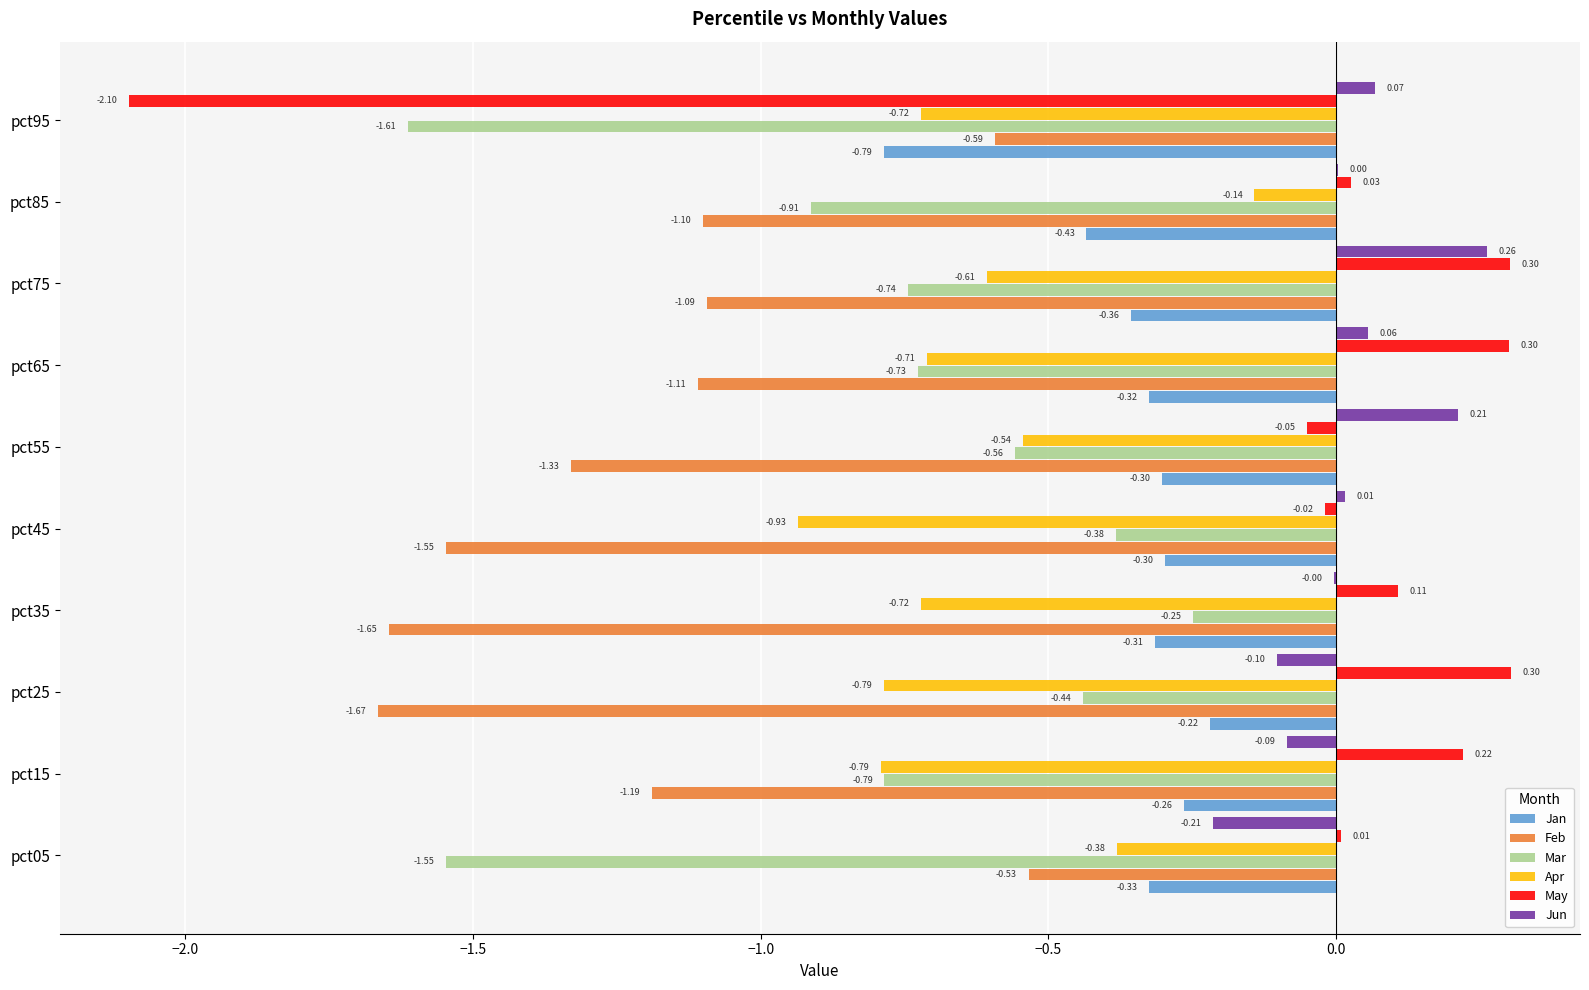

Between pct65 and pct85, which series saw the biggest shift?

Apr